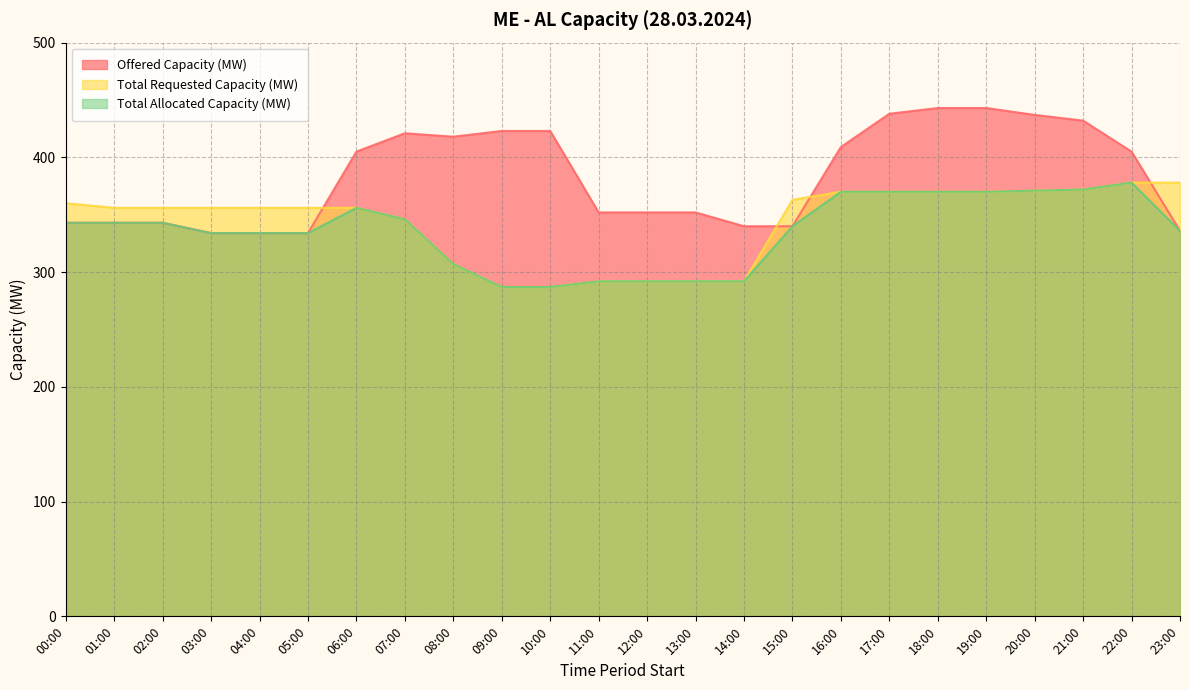

The Offered Capacity (MW) series shows 242 at 10:00. True or false?

False